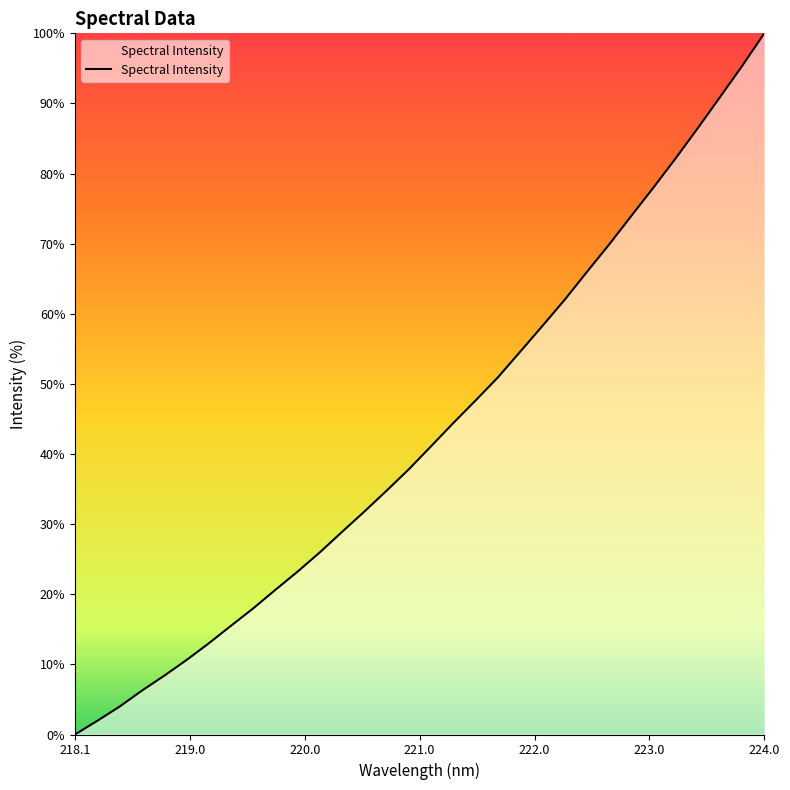

What is the difference between the maximum and minimum values?

100.0